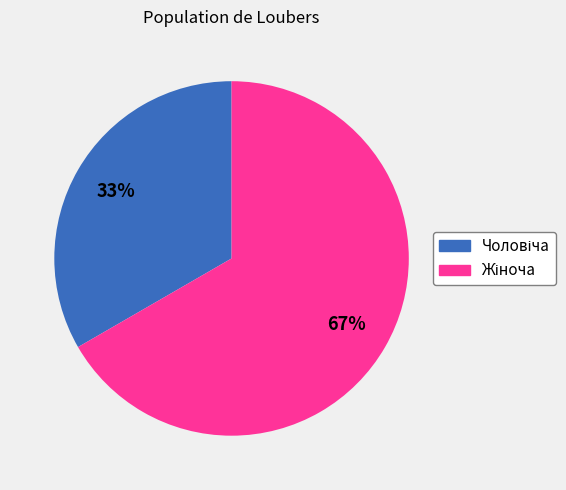

To the nearest percent, what is the average slice percentage?

50%